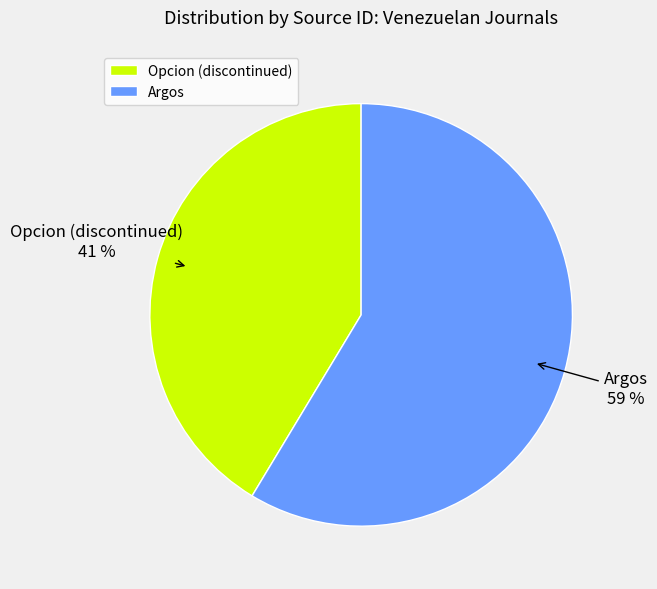

Rank the categories by value from lowest to highest.

Opcion (discontinued), Argos